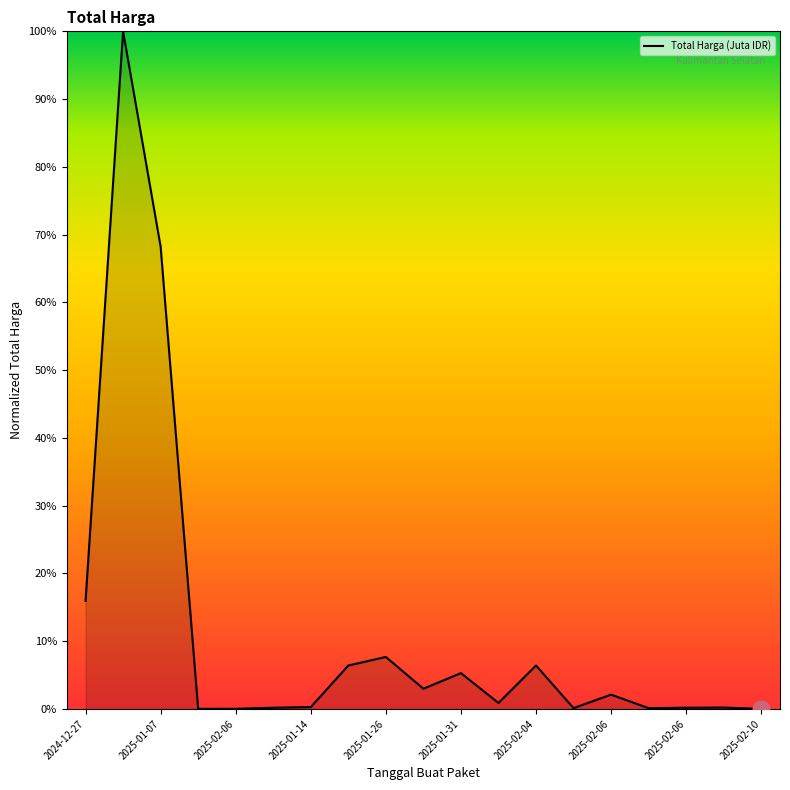

What is the difference between the maximum and minimum values?

100.0